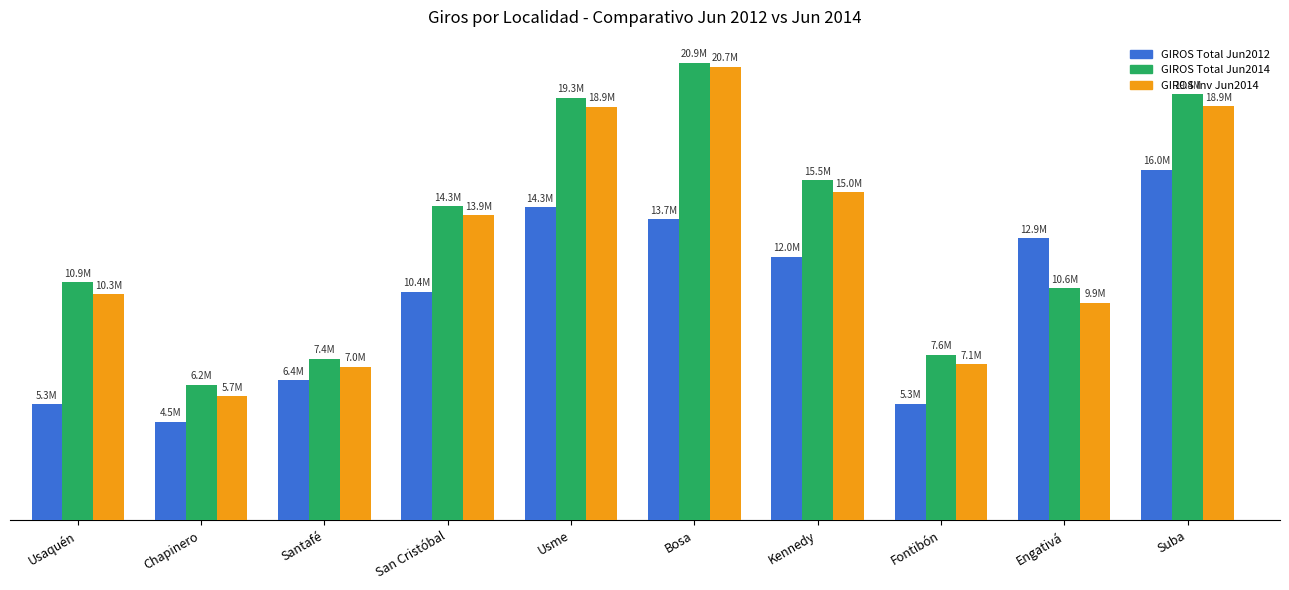

Is the value of GIROS Total Jun2012 at Fontibón greater than the value of GIROS Inv Jun2014 at Suba?

No